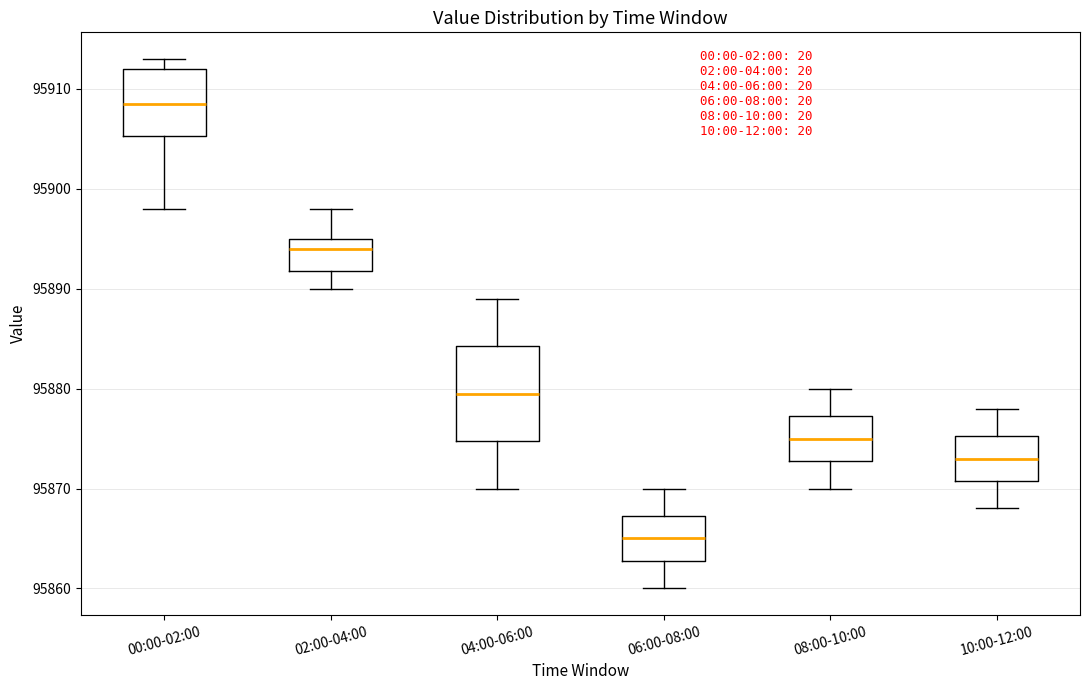

Reading left to right, transcribe this box plot: for each box, give where its median line is, the range the box spans, and where its two whiskers end, as read against the y-axis. The values are not printed on the chart, so give them approximately, as read against the axis.

00:00-02:00: median 95909, box 95905 to 95912, whiskers 95898 to 95913
02:00-04:00: median 95894, box 95892 to 95895, whiskers 95890 to 95898
04:00-06:00: median 95880, box 95875 to 95884, whiskers 95870 to 95889
06:00-08:00: median 95865, box 95863 to 95867, whiskers 95860 to 95870
08:00-10:00: median 95875, box 95873 to 95877, whiskers 95870 to 95880
10:00-12:00: median 95873, box 95871 to 95875, whiskers 95868 to 95878